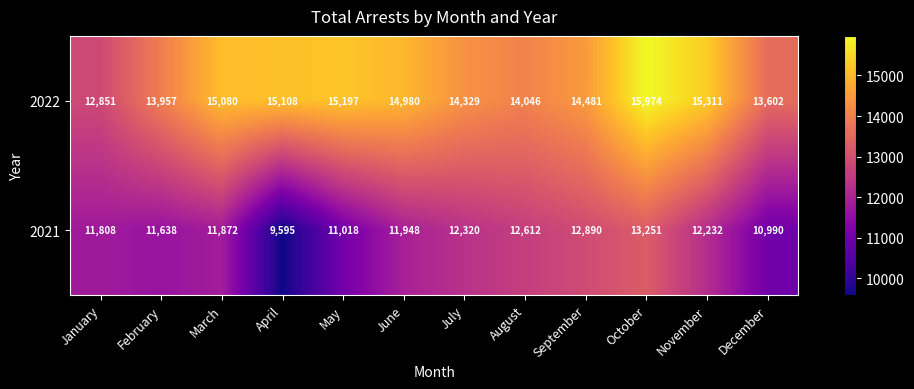

What is the spread (max minus min) of values at June?

3032